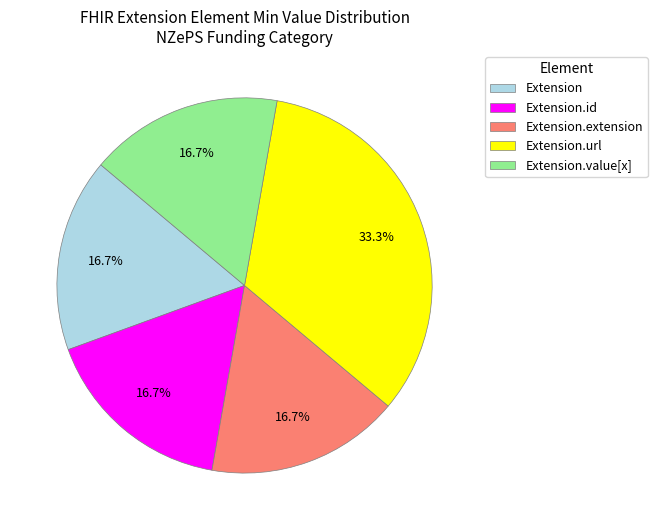

Do Extension.value[x] and Extension.extension together represent more than half of the pie?

No